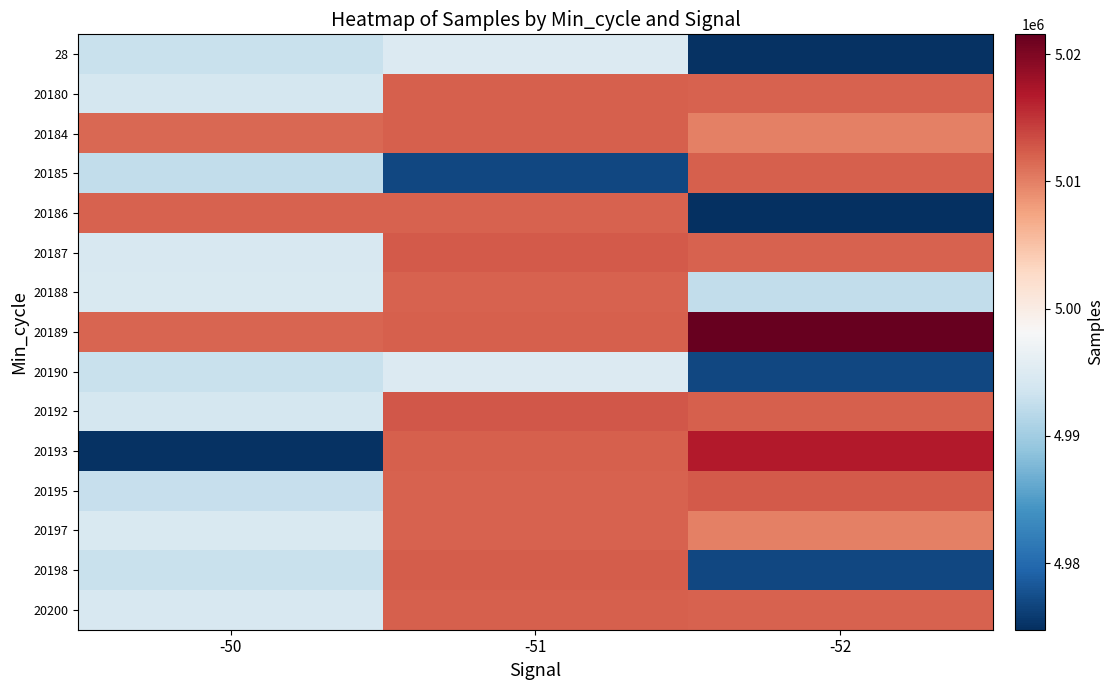

What is the total value across all series at -52?

75026610